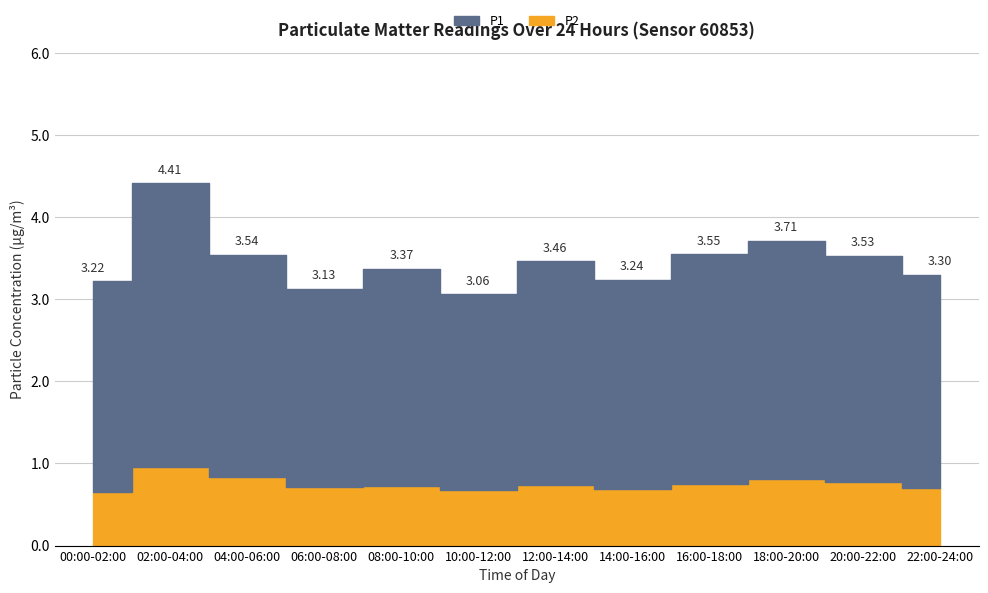

How many lines are shown in the chart?

2